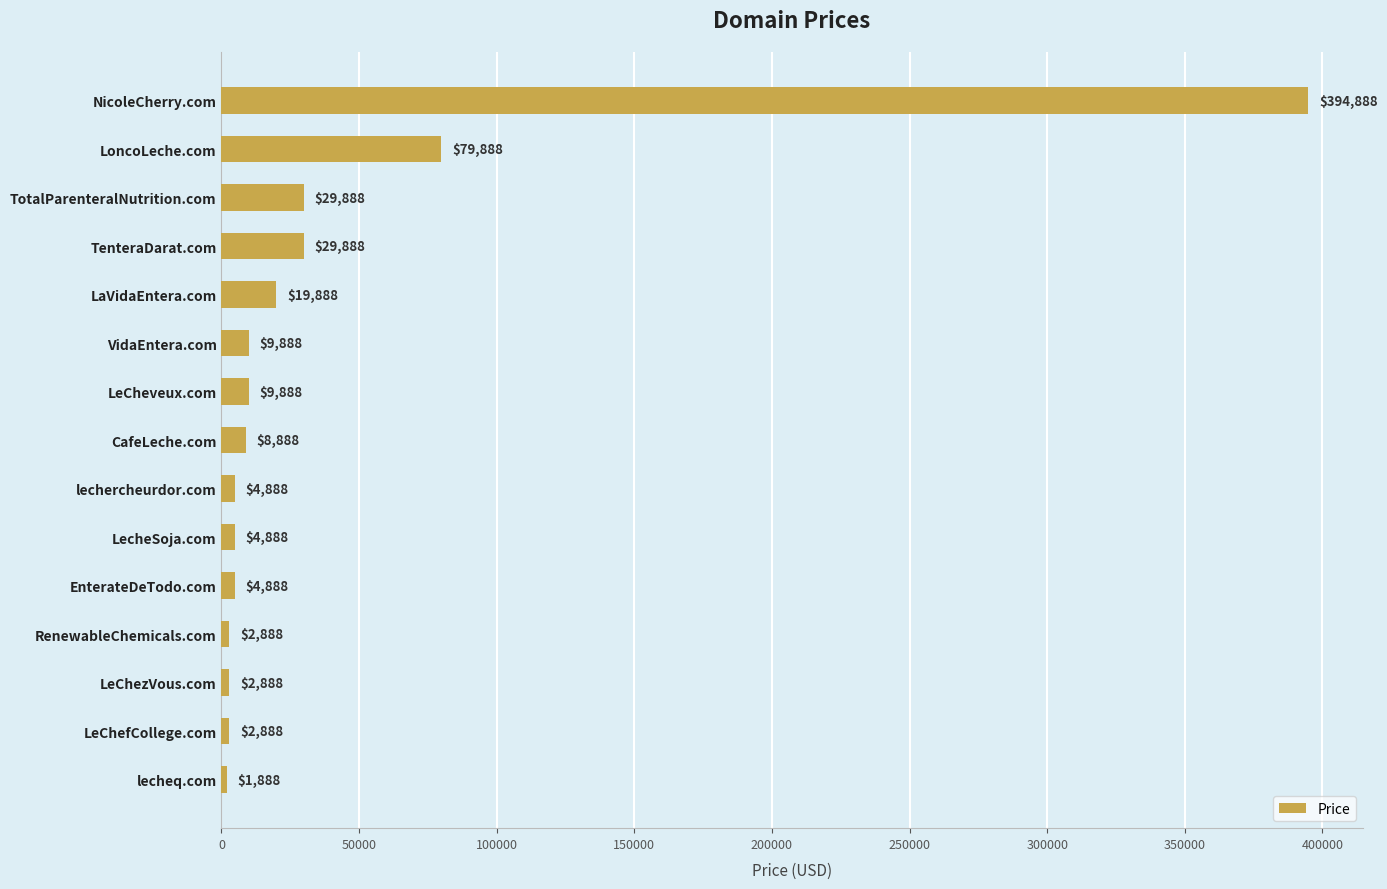

What is the ratio of the value at CafeLeche.com to the value at TenteraDarat.com?

0.3